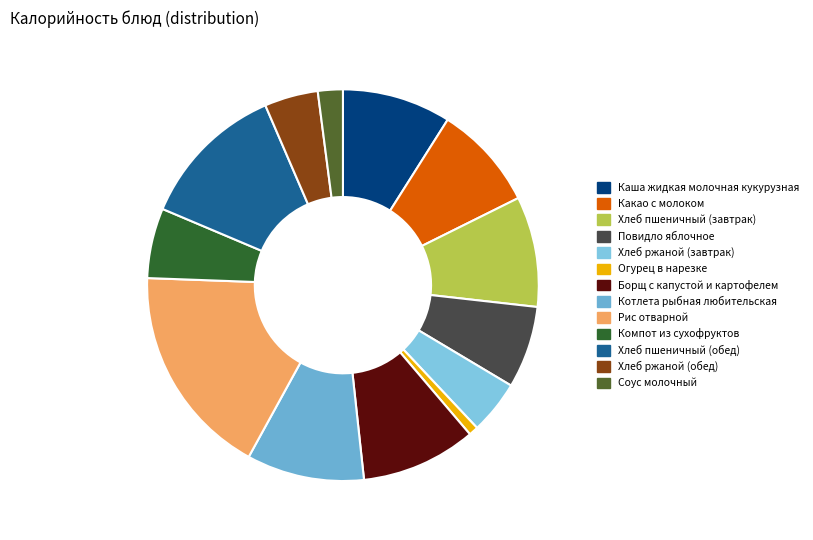

Combined, do Соус молочный and Компот из сухофруктов account for over 50%?

No